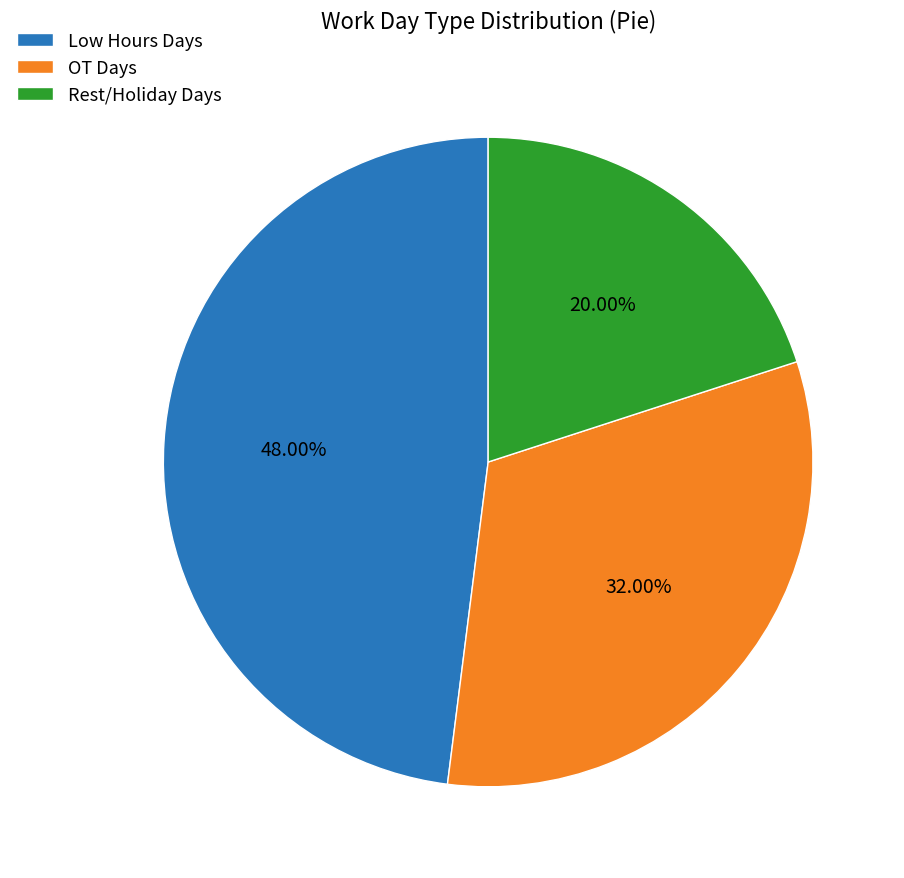

Which category has the smallest portion of the pie?

Rest/Holiday Days